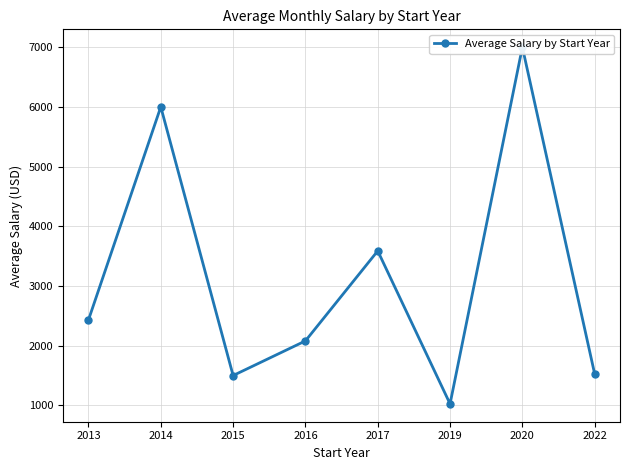

True or false: there are more than 2 points higher than both neighbors.

True